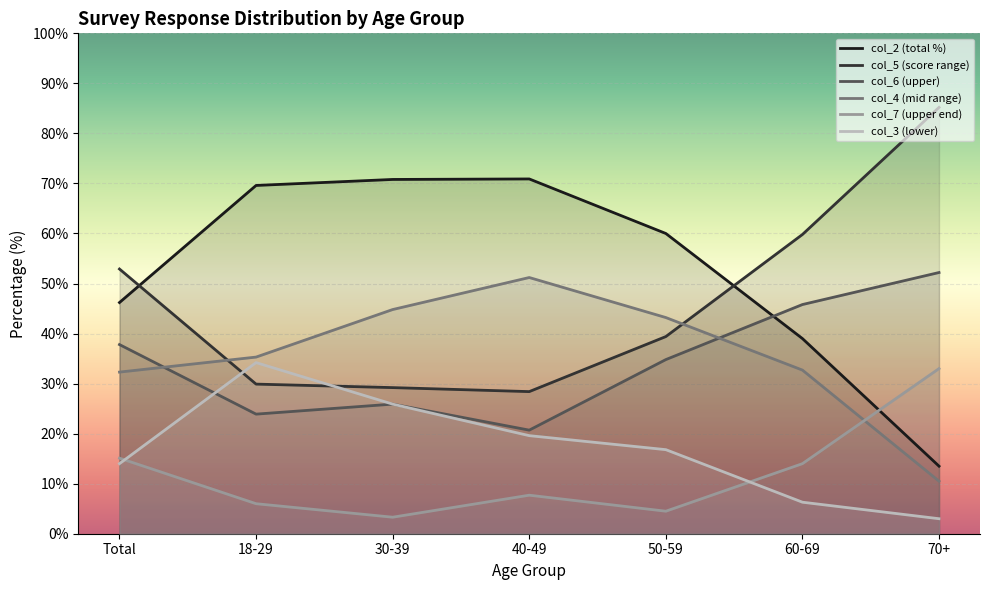

Where do col_3 and col_6 first cross each other?

Total and 18-29